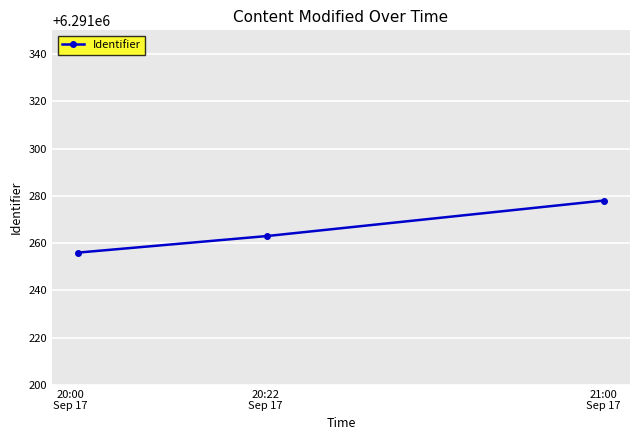

Reading left to right, what are all the values shown in this chart?

6291256	6291263	6291278